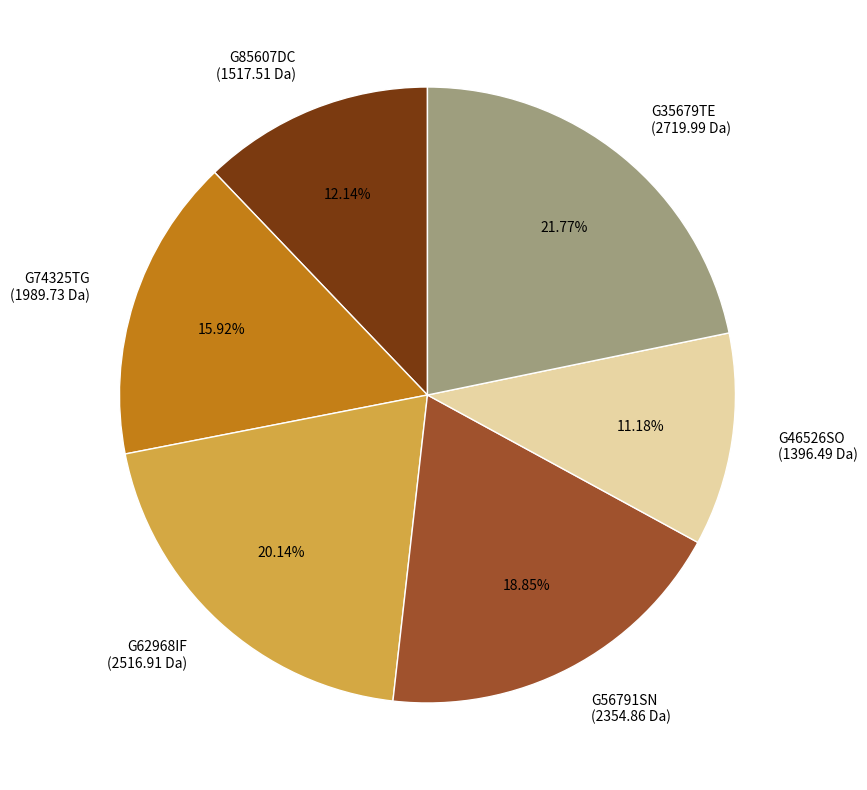

Does G74325TG represent more than half of the total?

No